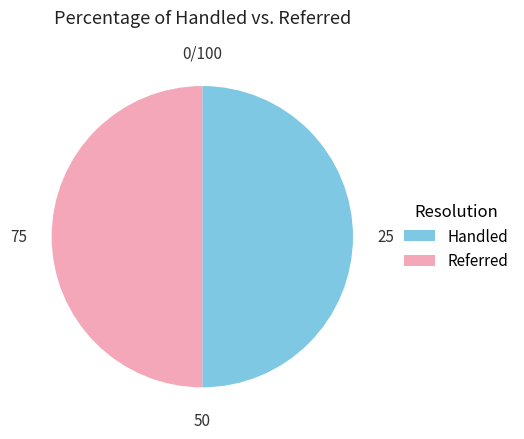

Combined, do Referred and Handled account for over 50%?

Yes